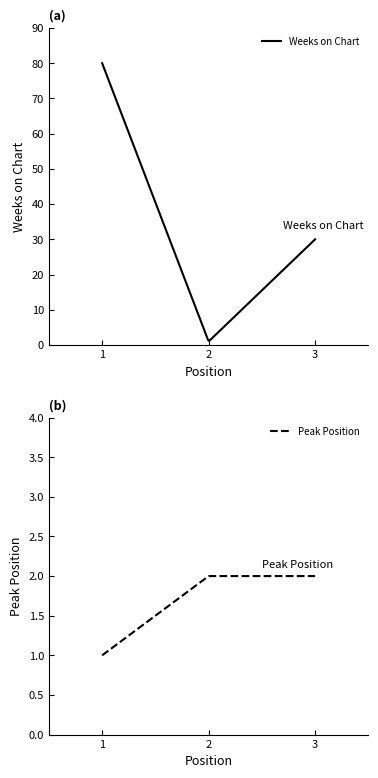

Does the chart display data point markers on the line(s)?

No